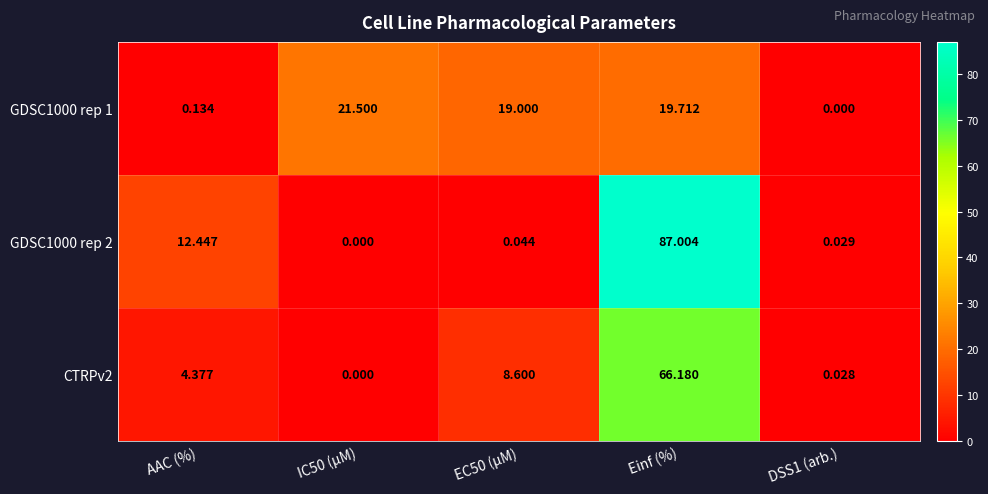

Which series changed the most between IC50 (µM) and EC50 (µM)?

CTRPv2